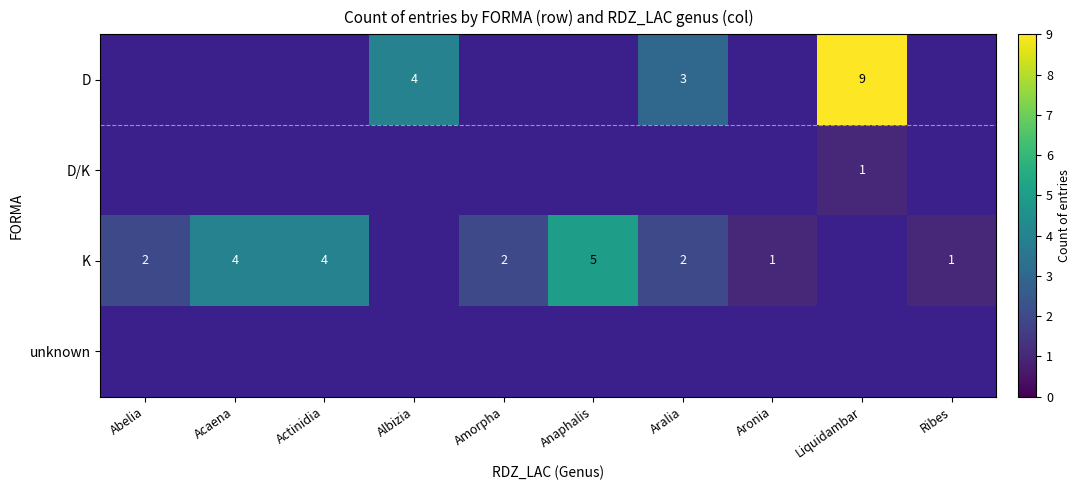

What is the minimum value shown in the chart?

1.0